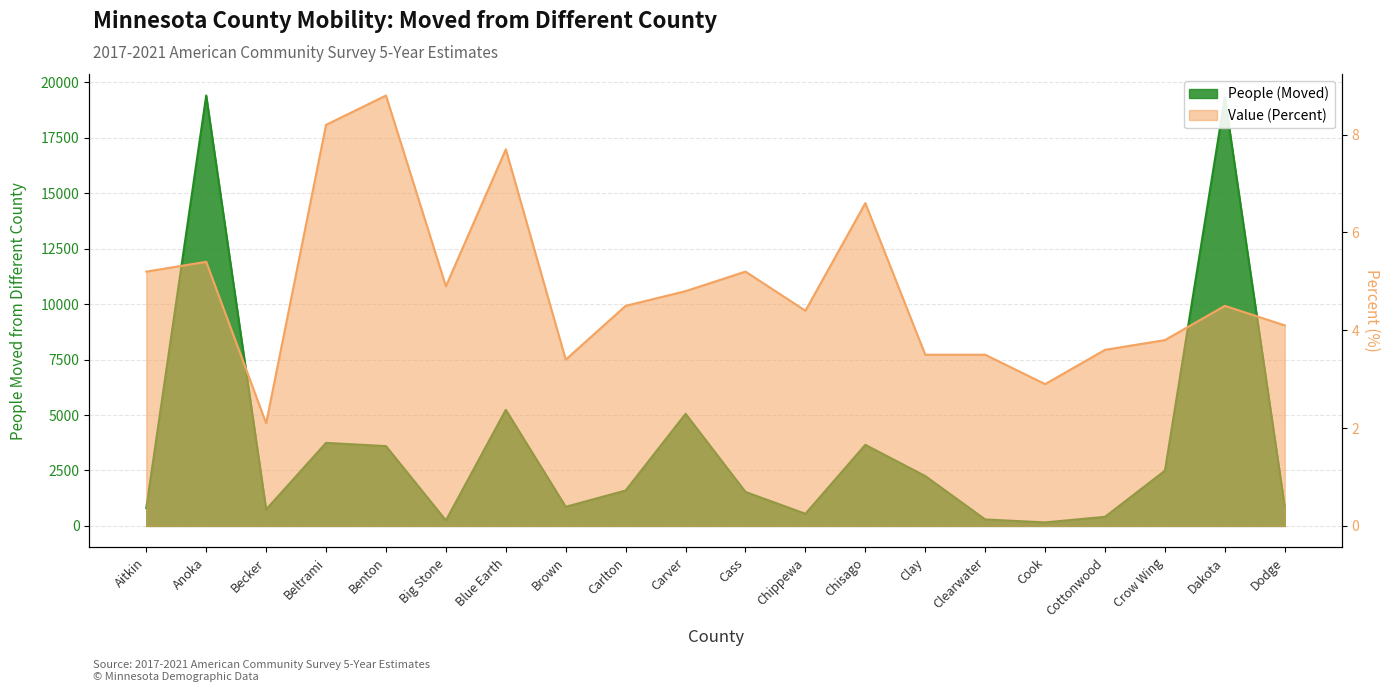

At which category does Value (Percent) reach its first local valley?

Becker